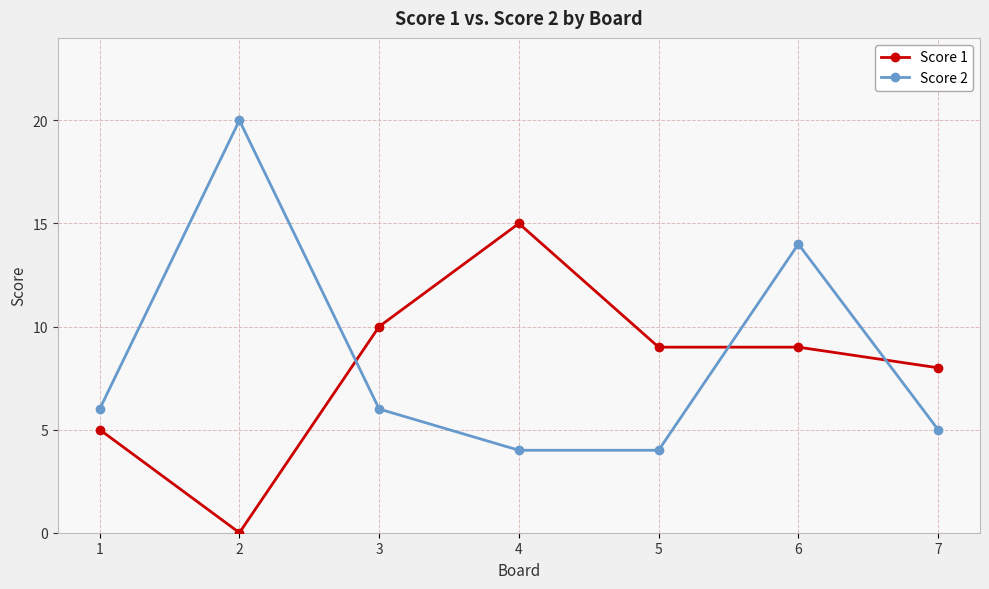

List the series in order of their overall mean, highest first.

Score 2, Score 1